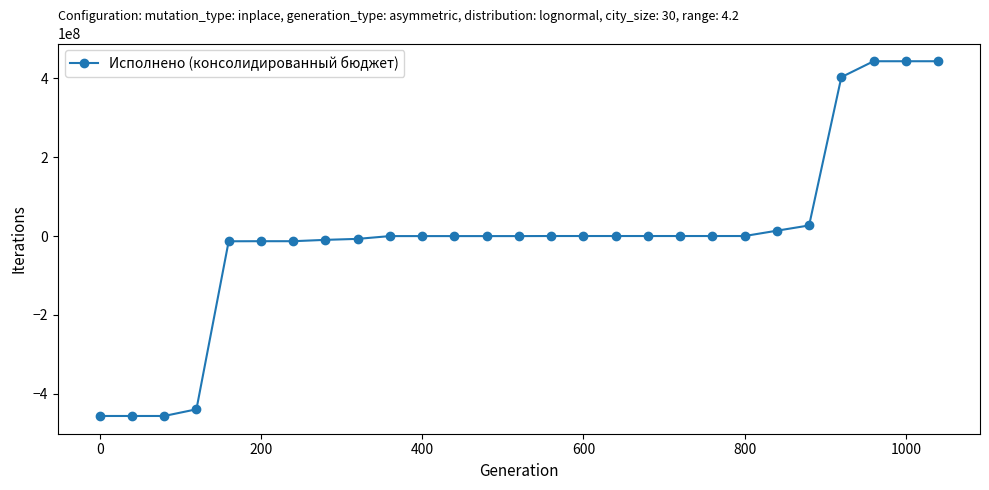

What is the difference between the second highest and minimum values?

899478533.9